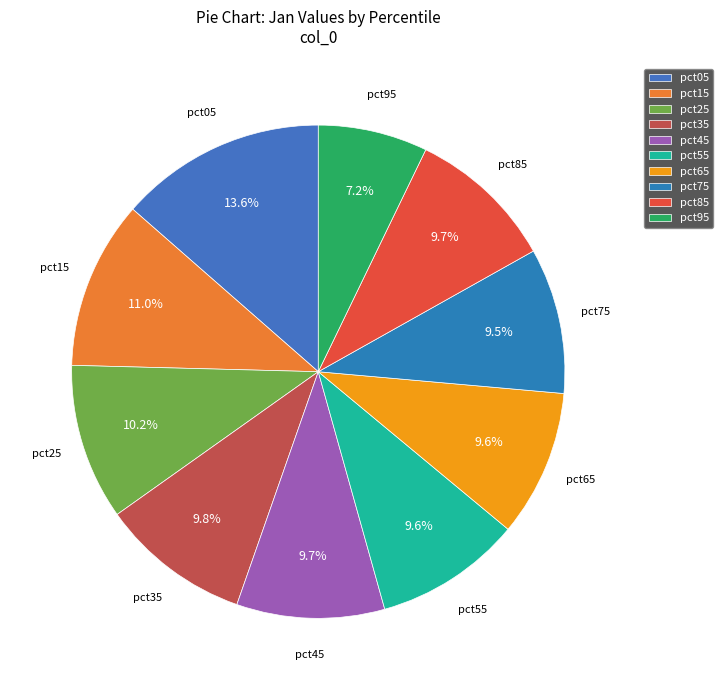

Does pct65 account for over 50% of the chart?

No